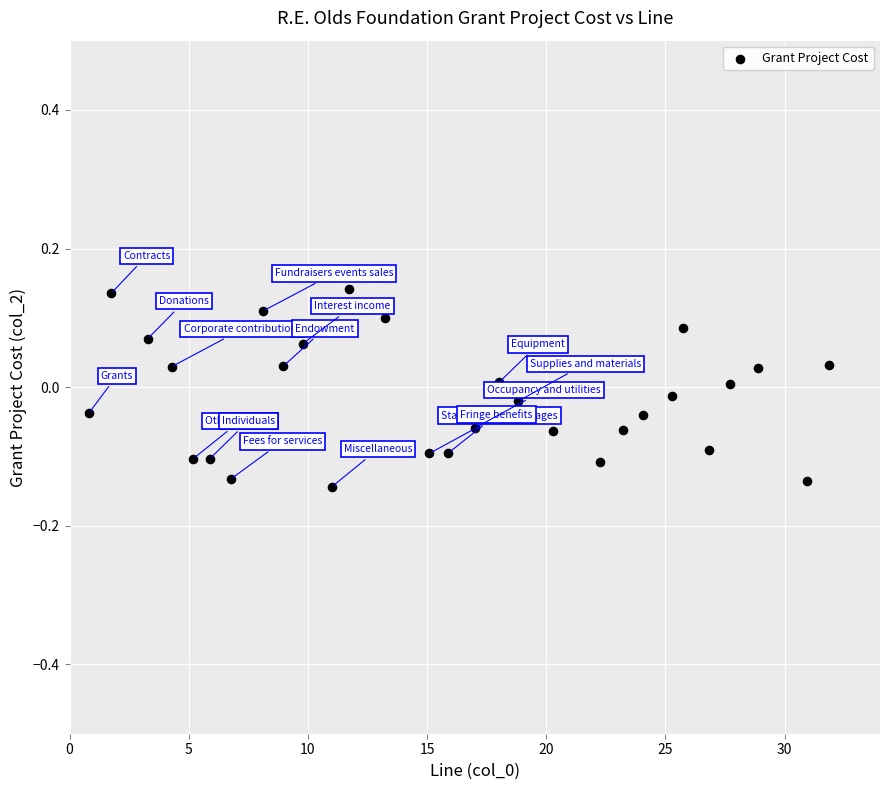

What is the range of X values (max minus min)?

31.1